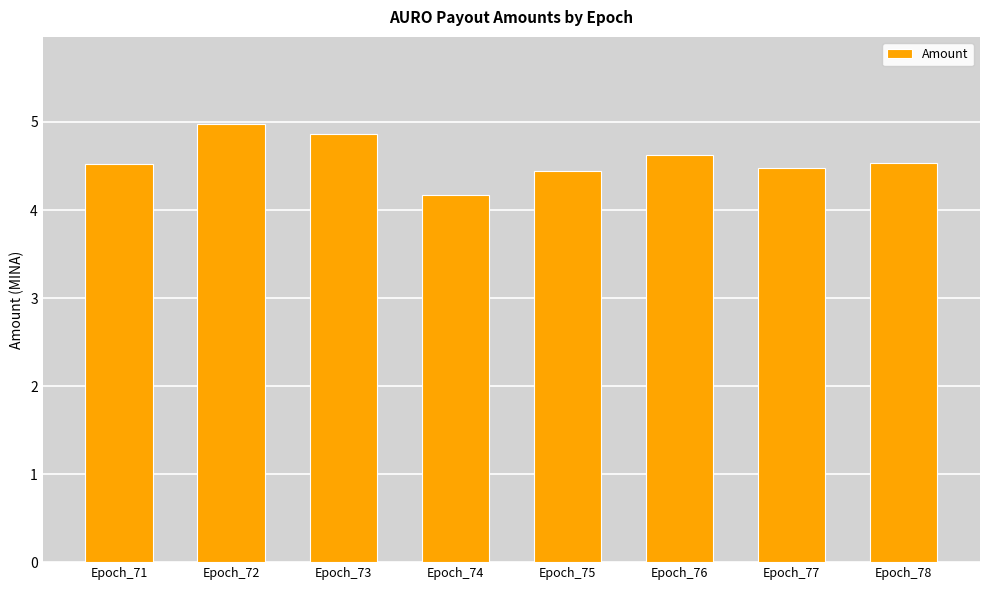

What is the difference between the second highest and minimum values?

0.7